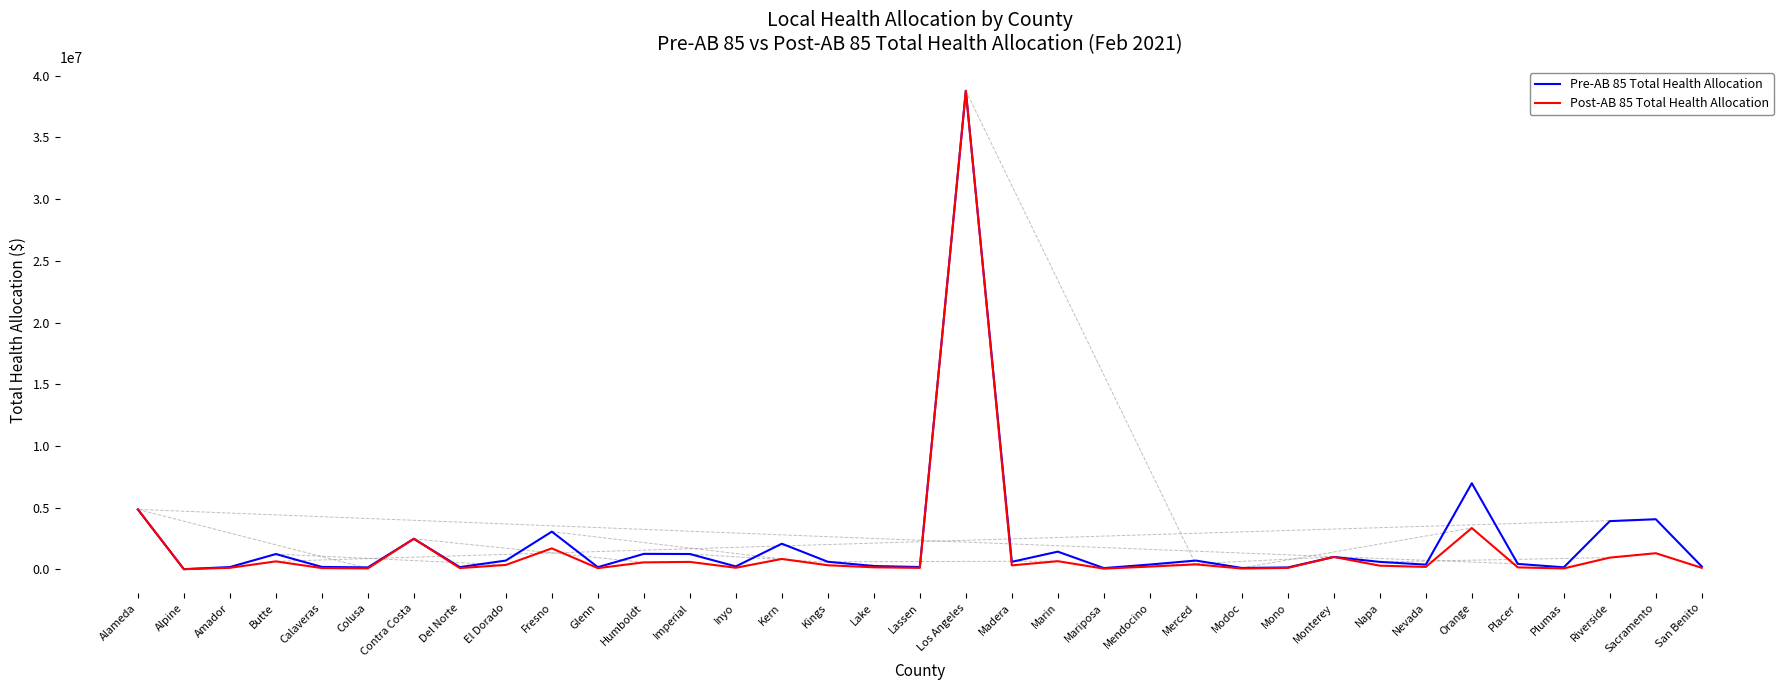

How many distinct data groups are displayed?

2